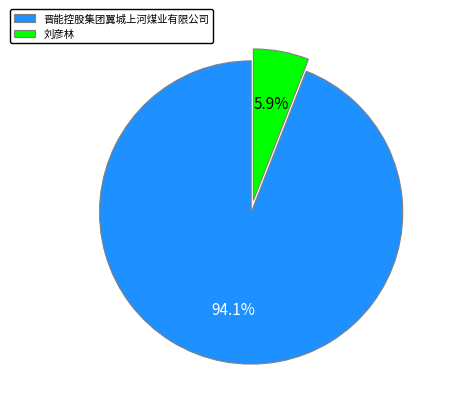

To the nearest percent, what is the combined percentage of 晋能控股集团翼城上河煤业有限公司 and 刘彦林?

100%